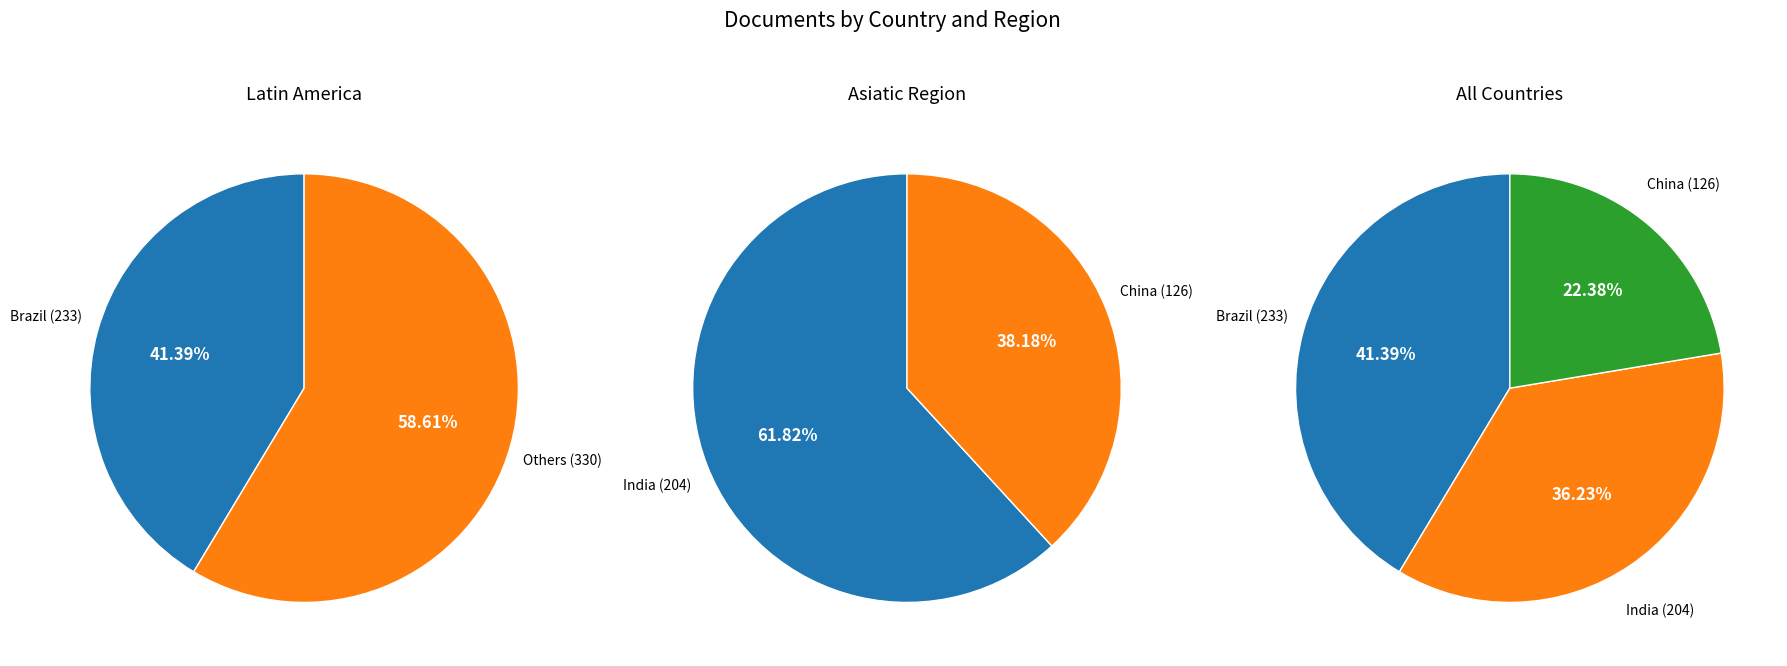

To the nearest percent, what percentage of the pie is Brazil?

41%